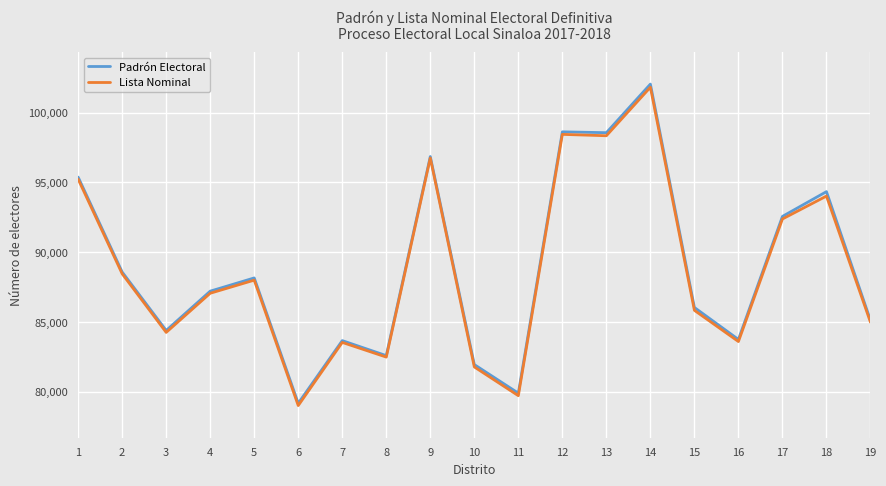

Is the value of Padrón Electoral at 18 greater than the value of Lista Nominal at 13?

No